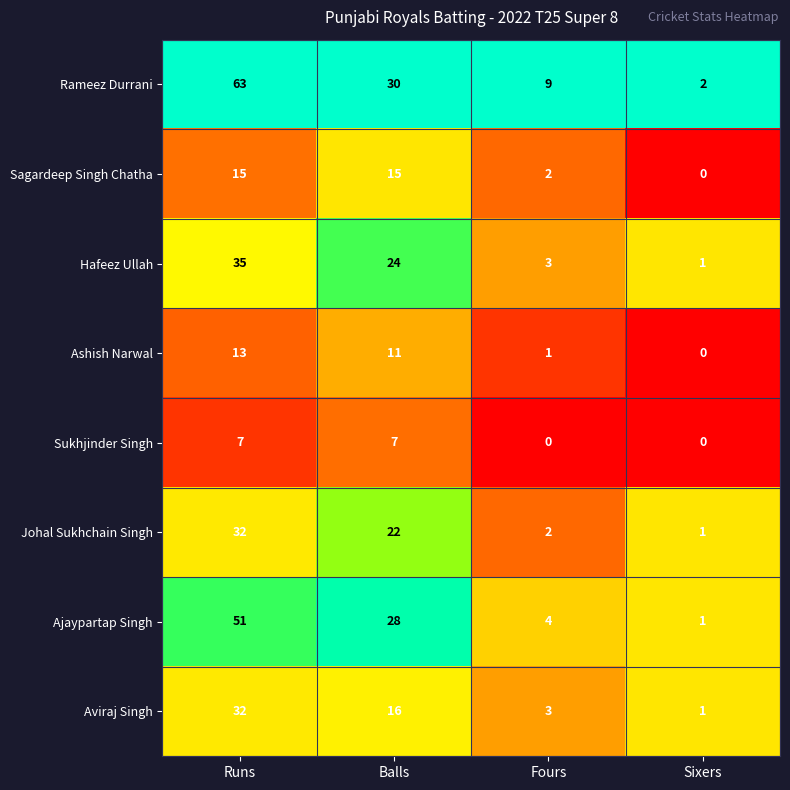

The Hafeez Ullah series shows 1 at Fours. True or false?

False